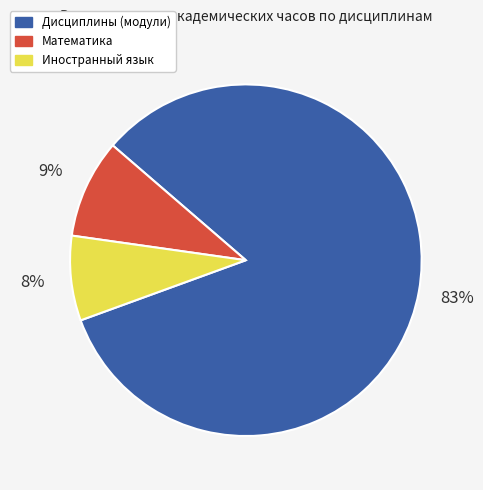

What percentage is the Математика slice, to the nearest percent?

9%